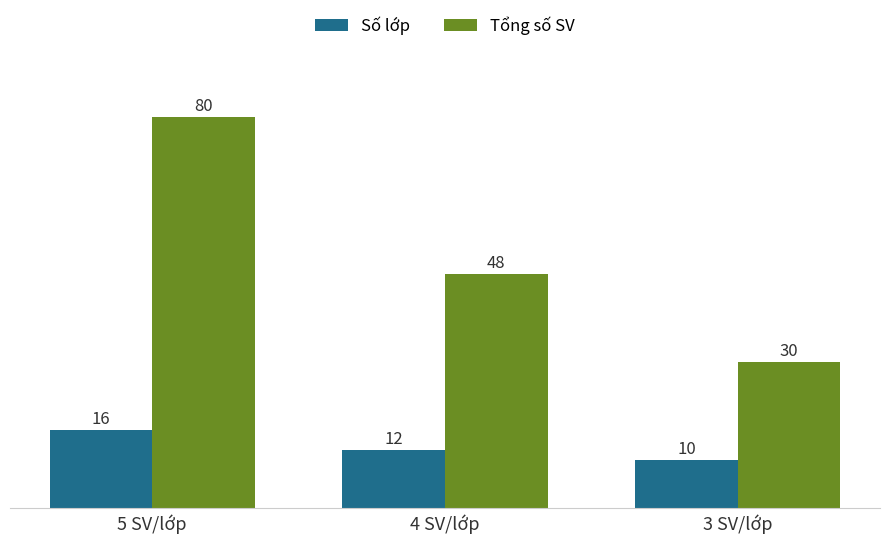

How many bars are there in total?

6